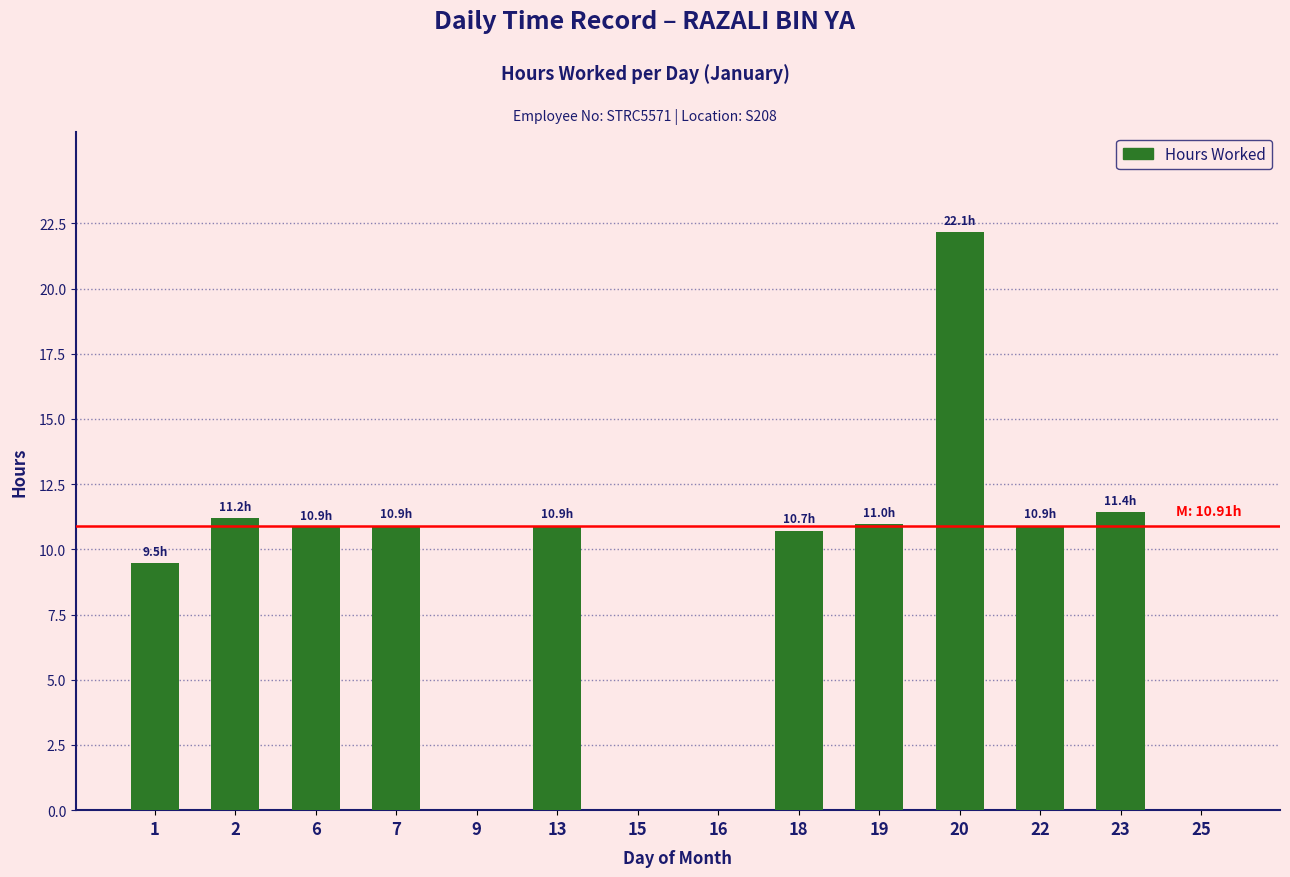

Is it true that the value at 7 is 17.7?

False